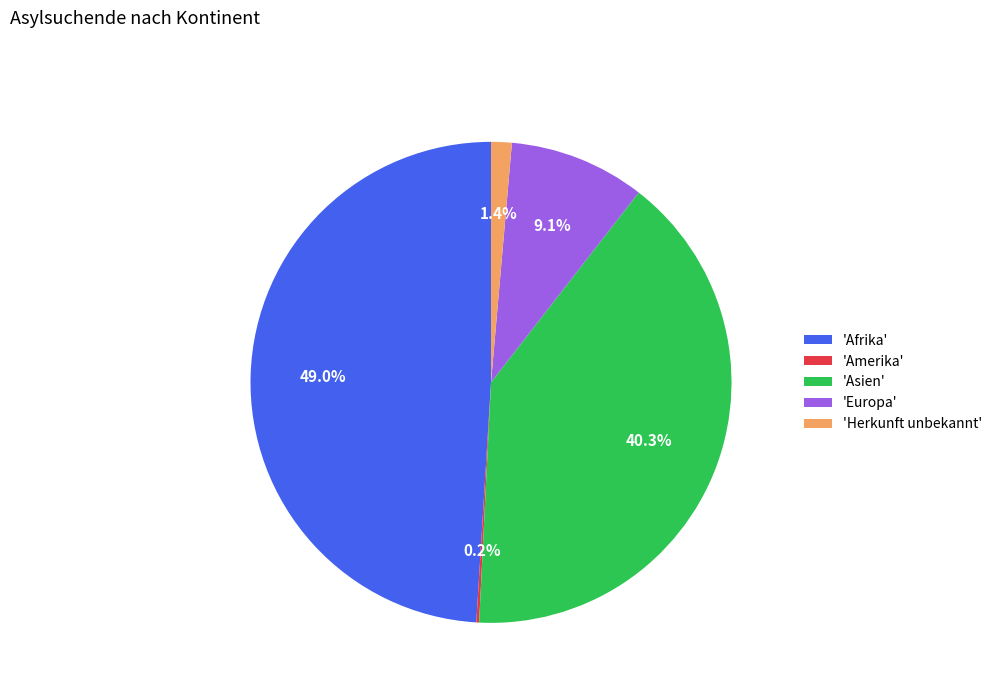

Which has a higher value, 'Afrika' or 'Herkunft unbekannt'?

'Afrika'